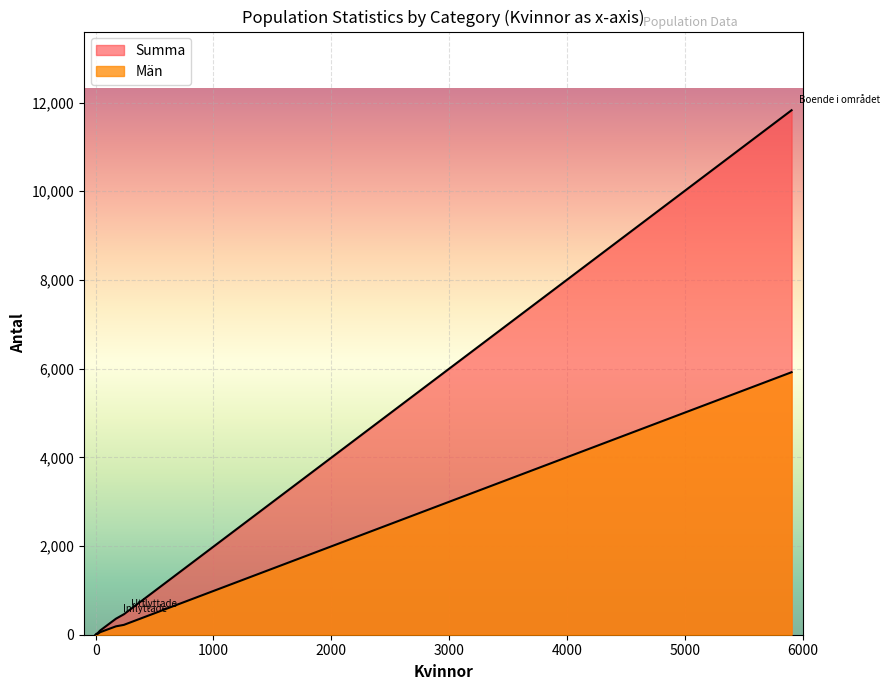

Rank the series by their maximum value, from highest to lowest.

Summa, Män